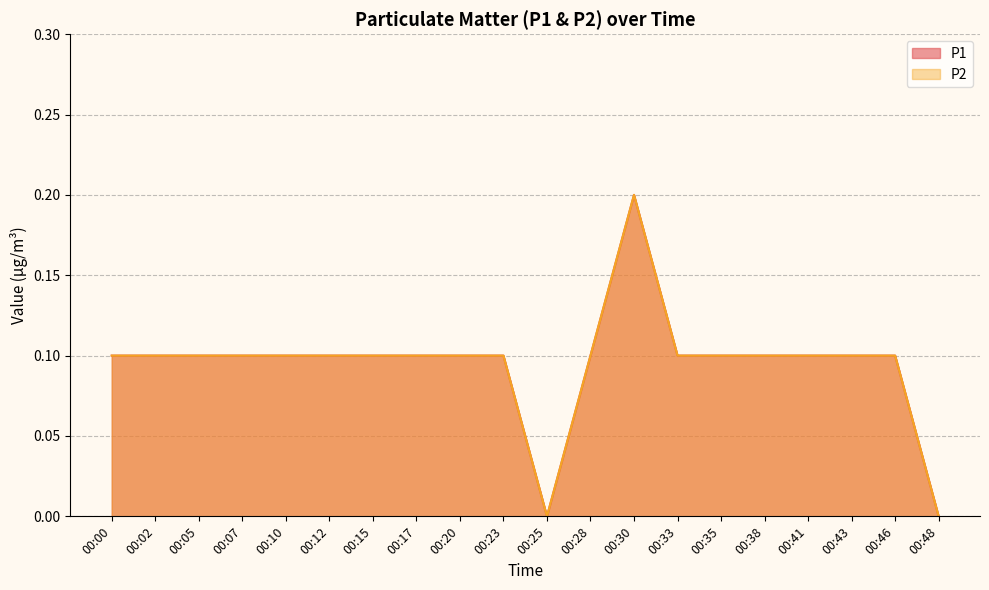

Reading right to left, list all the values displayed in this chart.

P1: 0.0	0.1	0.1	0.1	0.1	0.1	0.1	0.2	0.1	0.0	0.1	0.1	0.1	0.1	0.1	0.1	0.1	0.1	0.1	0.1
P2: 0.0	0.1	0.1	0.1	0.1	0.1	0.1	0.2	0.1	0.0	0.1	0.1	0.1	0.1	0.1	0.1	0.1	0.1	0.1	0.1